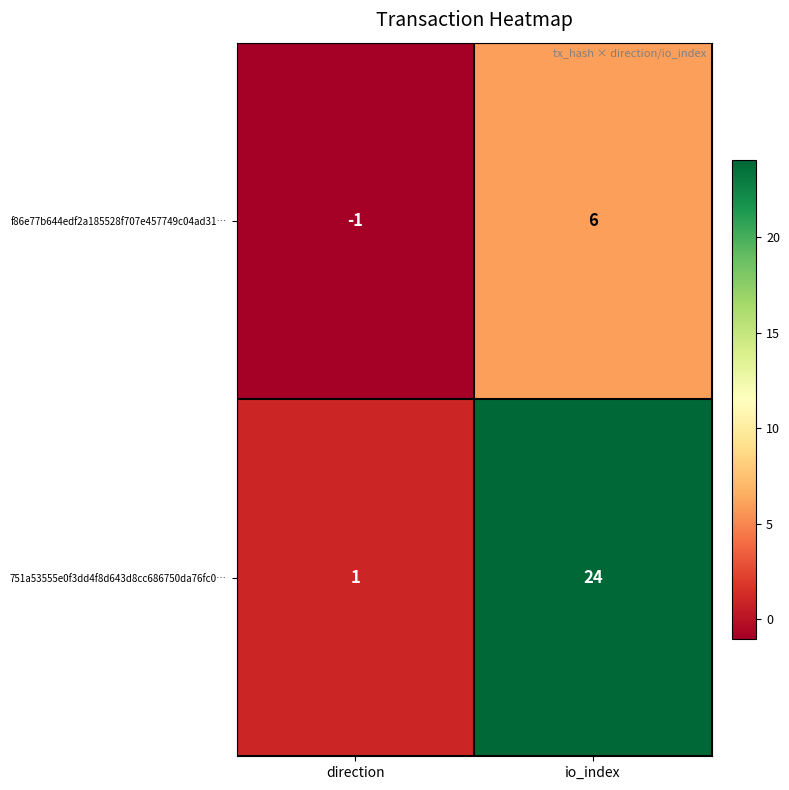

True or false: 751a53555e0f3dd4f8d643d8cc686750da76fc0… has a value of 24 at io_index.

True